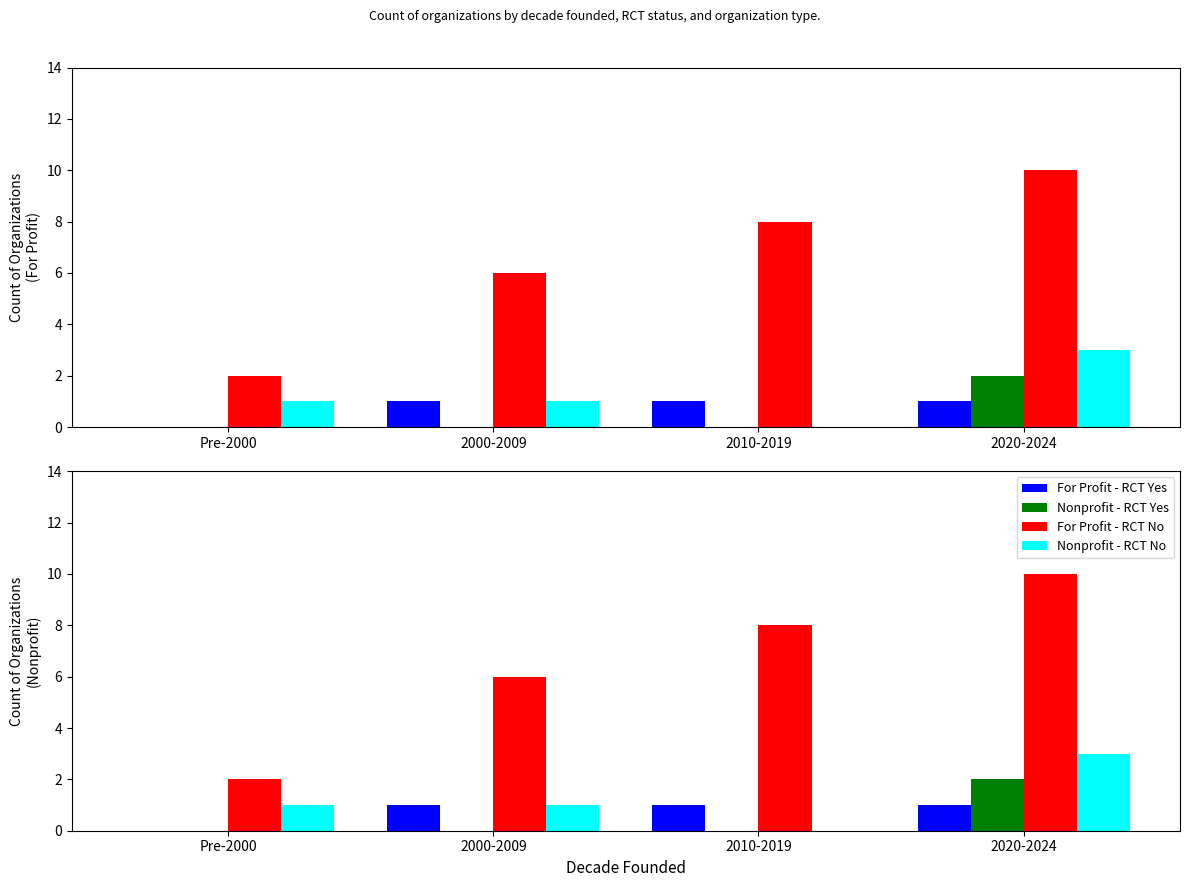

Are the bars grouped side by side (vs. stacked)?

Yes